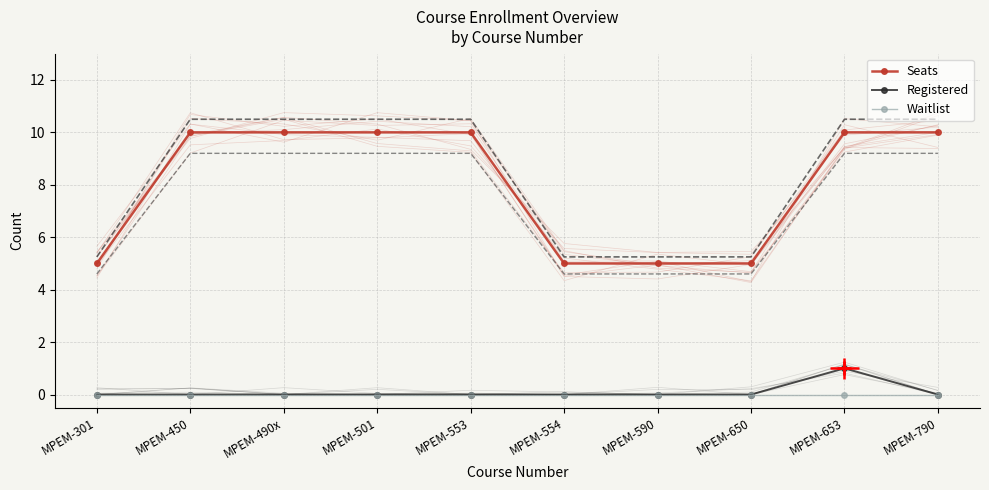

What is the sum of all Seats values?

80